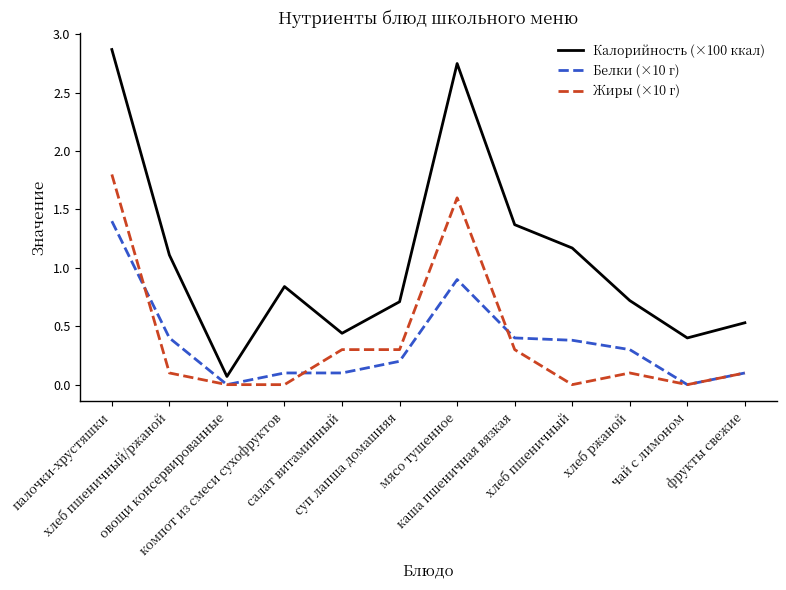

True or false: Белки (×10 г) and Калорийность (×100 ккал) intersect in this chart.

False